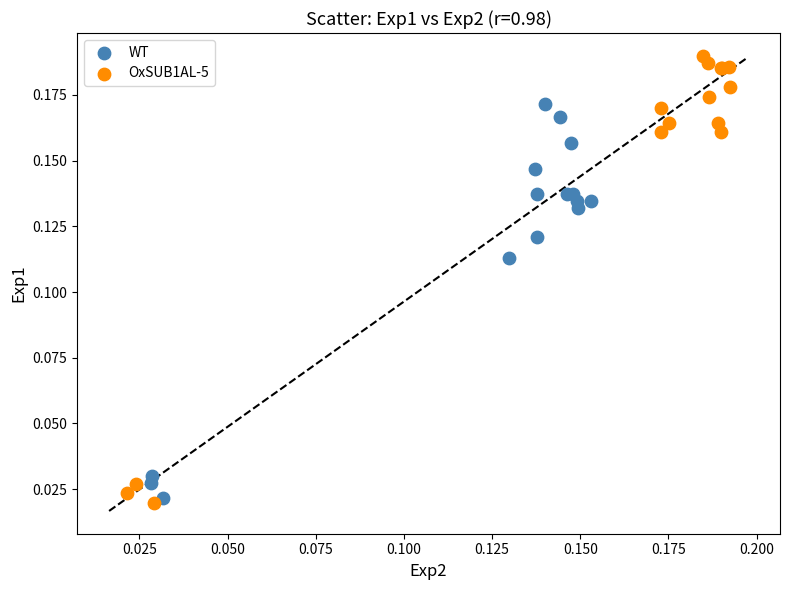

Which series has the largest Y range (max minus min)?

OxSUB1AL-5